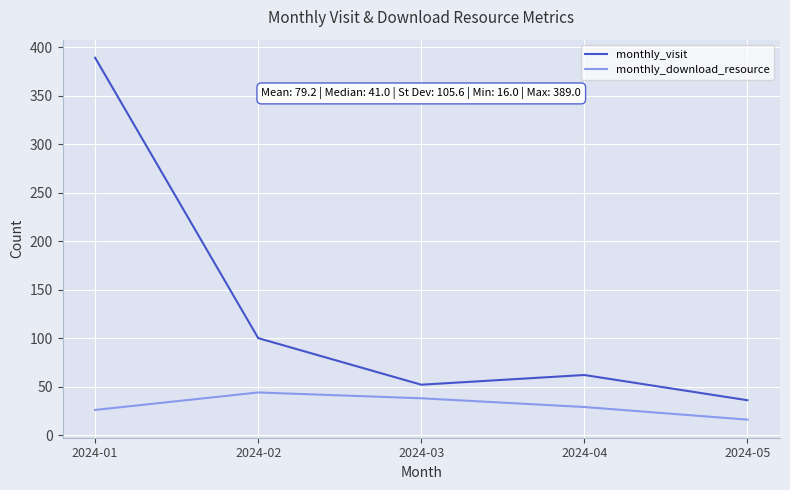

True or false: monthly_visit and monthly_download_resource intersect in this chart.

False